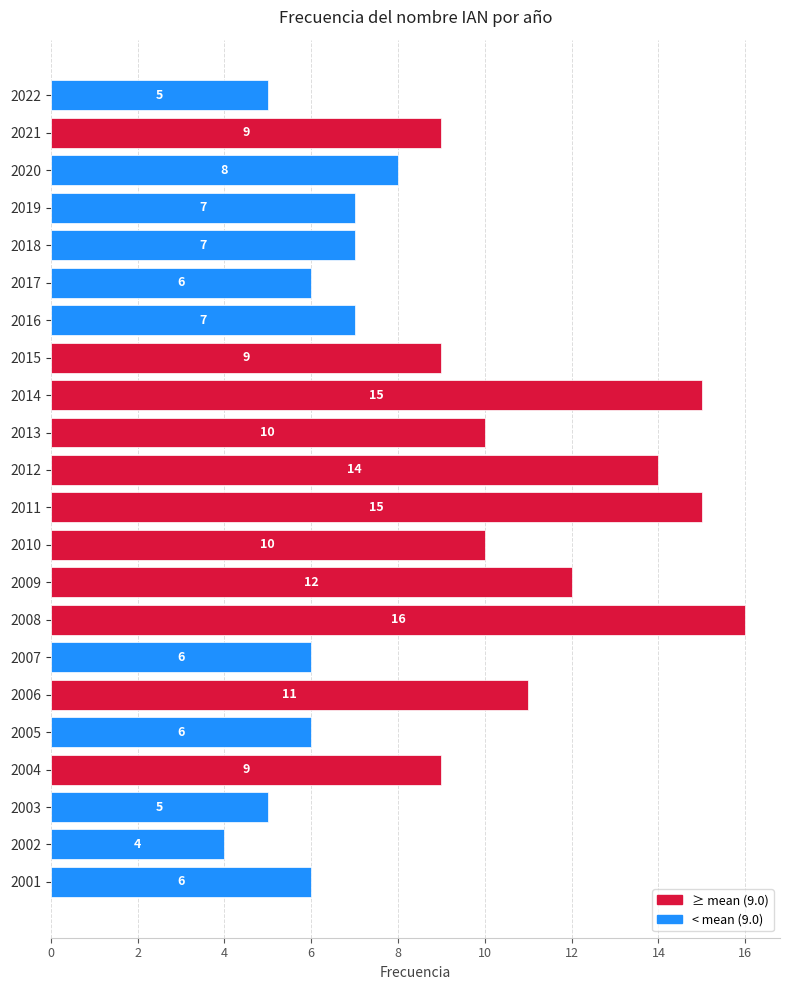

What is the sum of all values?

197